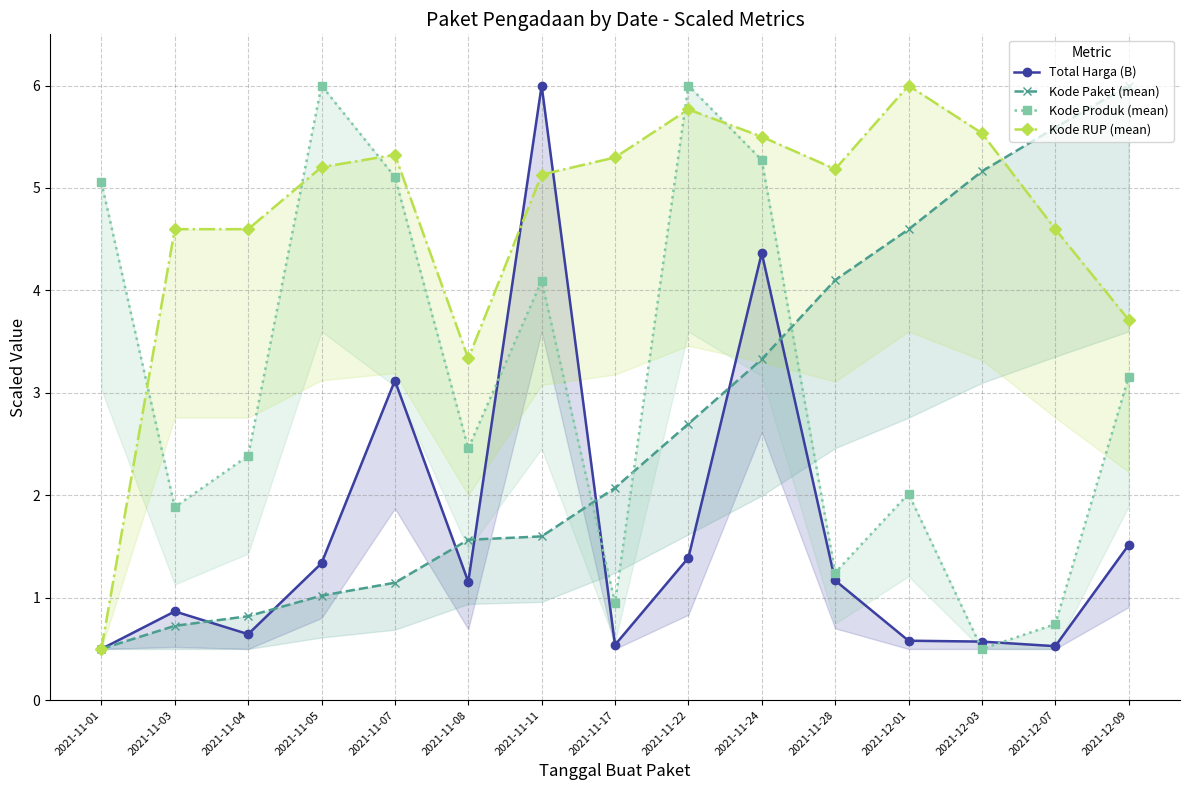

What is the label of the 13th point from the left?

2021-12-03